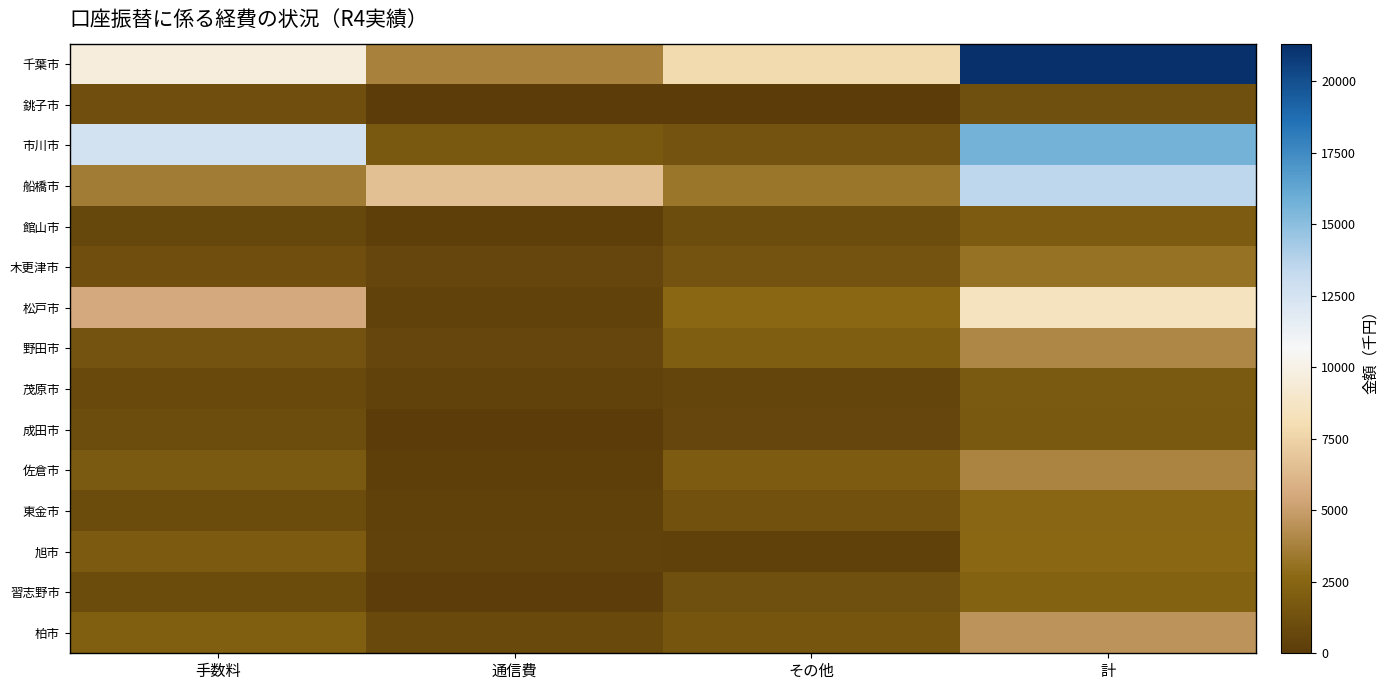

Between 手数料 and 通信費, which is larger?

手数料